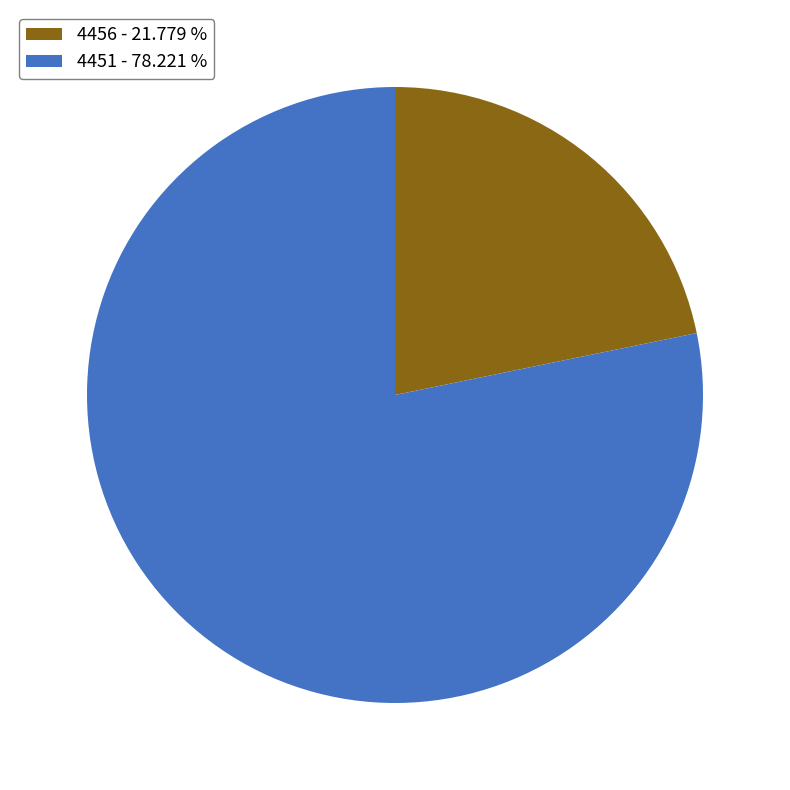

What is the largest slice in the pie chart?

4451